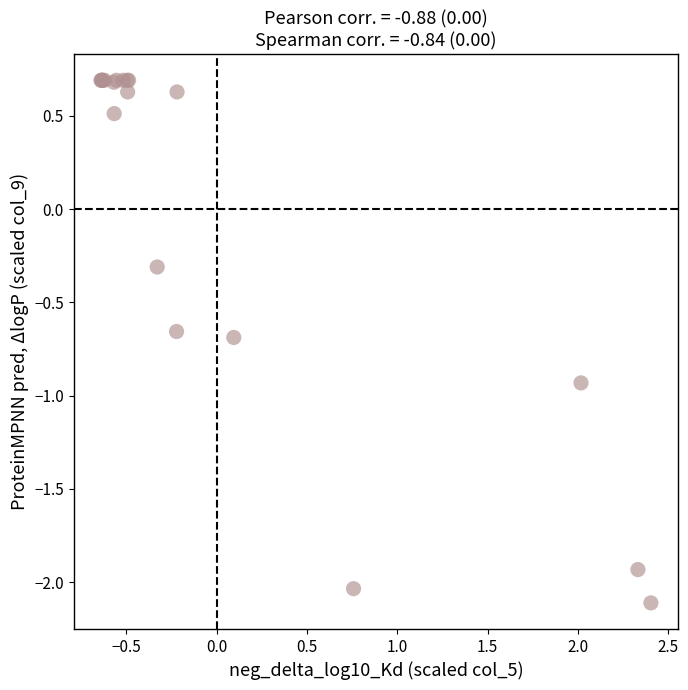

What Y value in the scatter plot is closest to 0?

-0.3